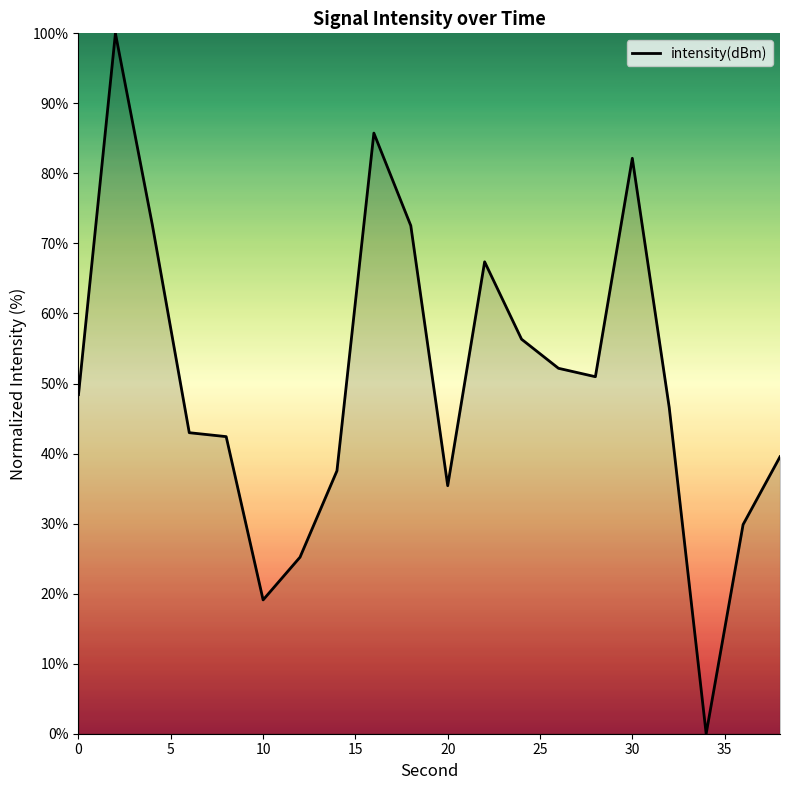

What is the maximum value shown in the chart?

100.0